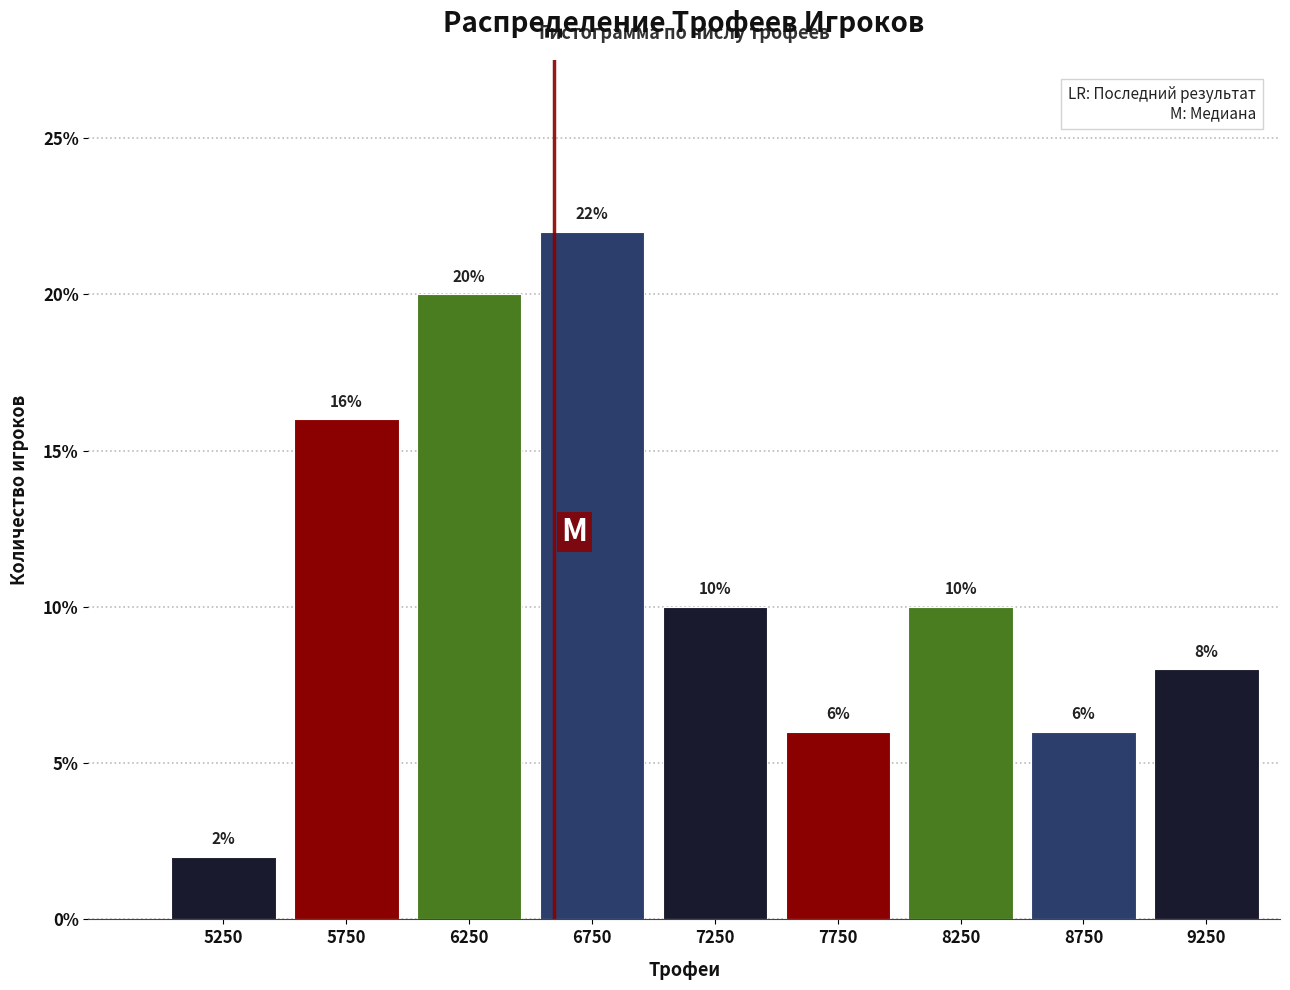

Reading left to right, transcribe this chart: for each bar, give the range it covers on the x-axis and its height.

5000 to 5500: 2
5500 to 6000: 16
6000 to 6500: 20
6500 to 7000: 22
7000 to 7500: 10
7500 to 8000: 6
8000 to 8500: 10
8500 to 9000: 6
9000 to 9500: 8